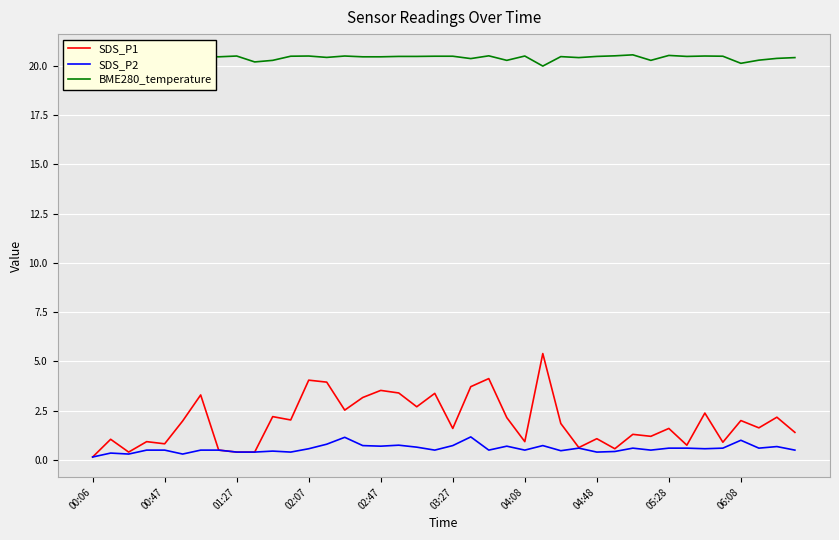

True or false: BME280_temperature and SDS_P1 intersect in this chart.

False